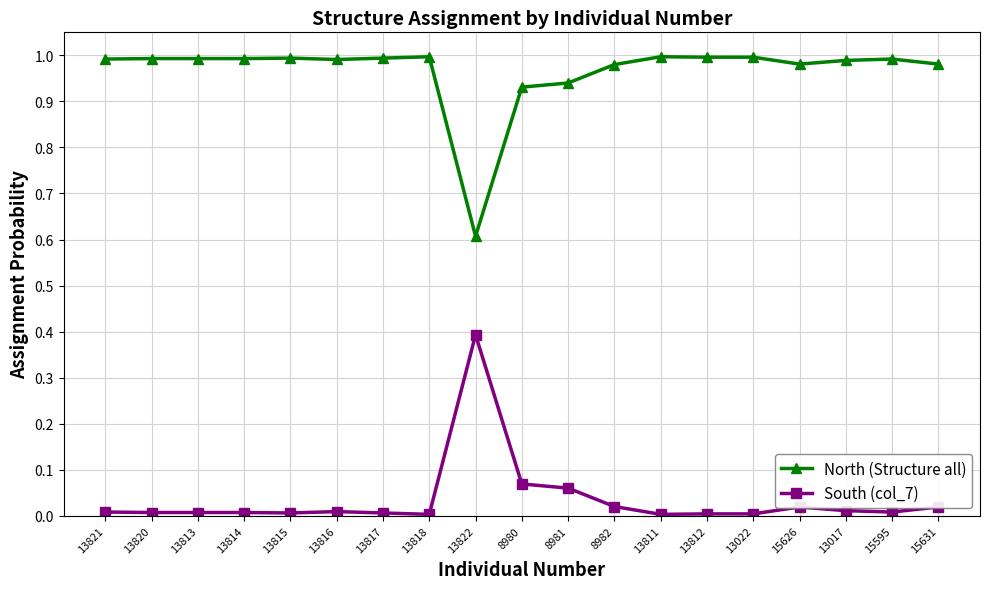

True or false: South (col_7) has more than 2 interior local peaks.

True